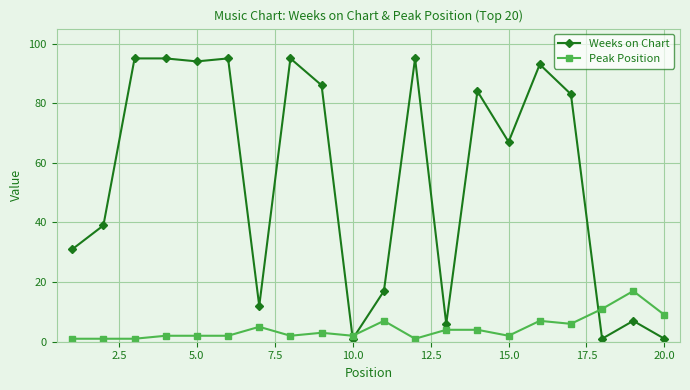

Reading left to right, transcribe all the data shown in this chart.

Weeks on Chart: 31	39	95	95	94	95	12	95	86	1	17	95	6	84	67	93	83	1	7	1
Peak Position: 1	1	1	2	2	2	5	2	3	2	7	1	4	4	2	7	6	11	17	9